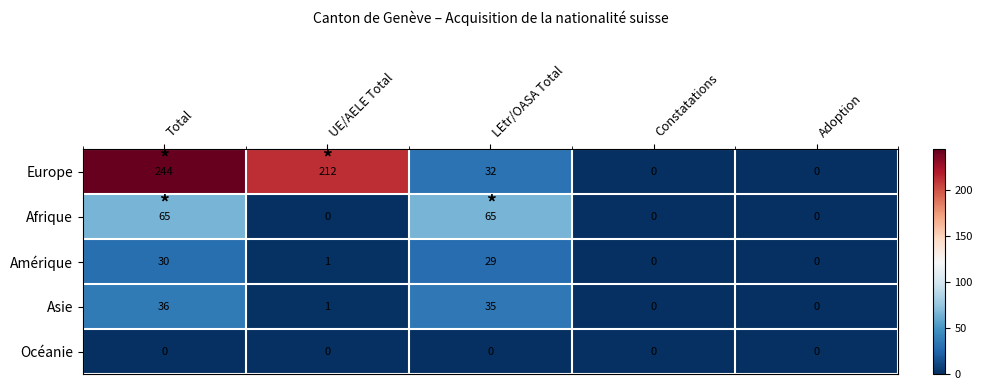

Which series has the largest range (max minus min)?

Europe